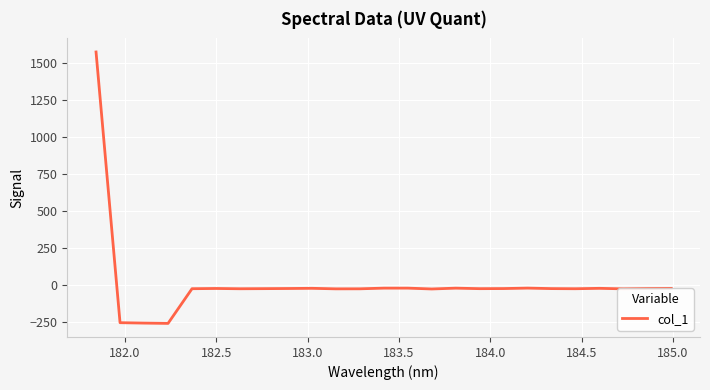

What is the difference between the maximum and minimum values?

1834.0